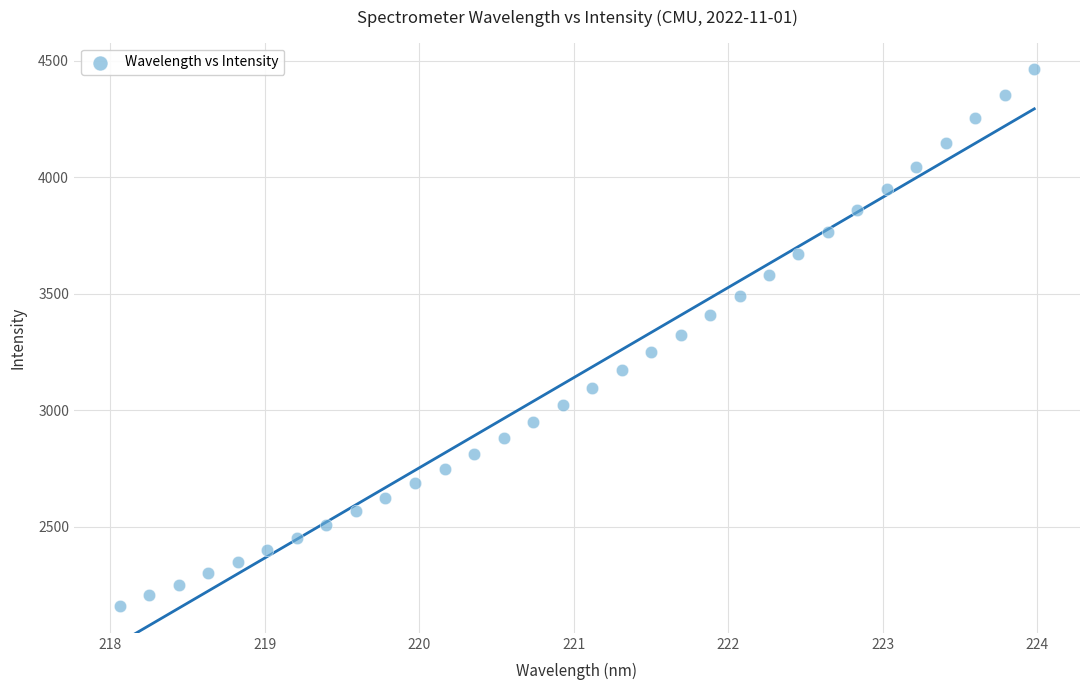

What is the range of Y values (max minus min)?

2301.5